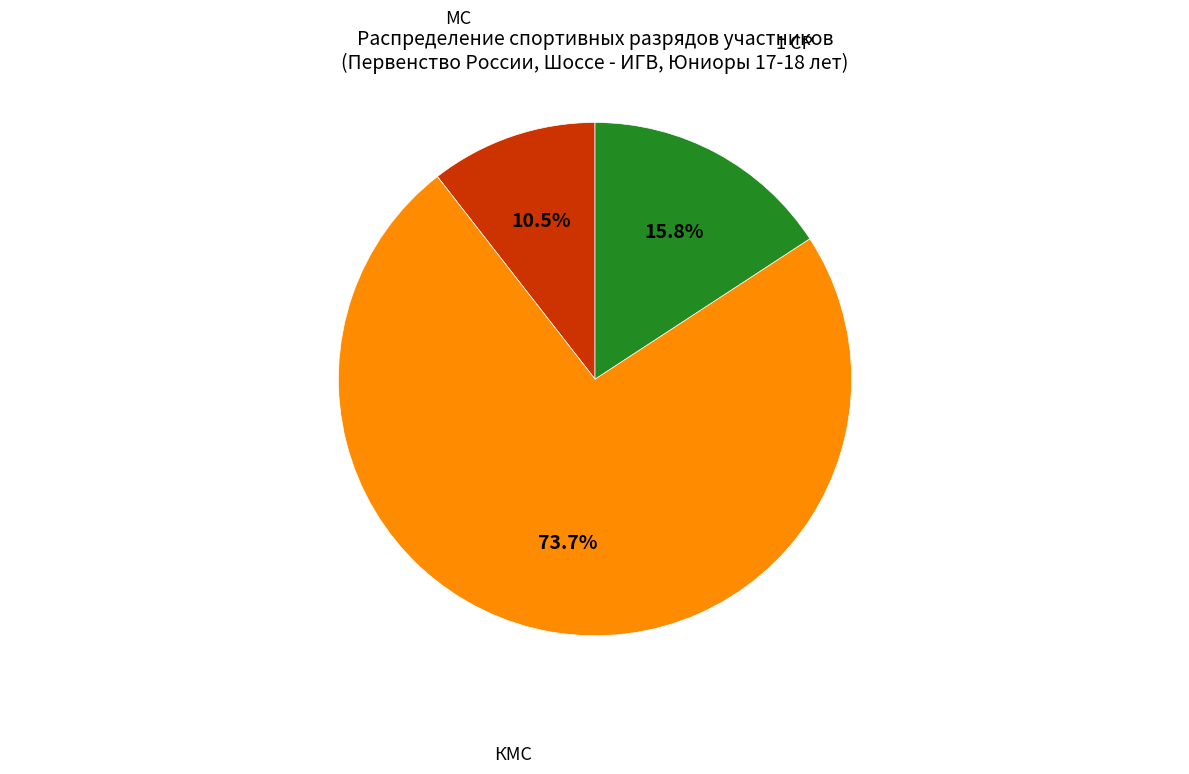

To the nearest percent, what is the difference between the МС and 1 СР slice percentages?

5%